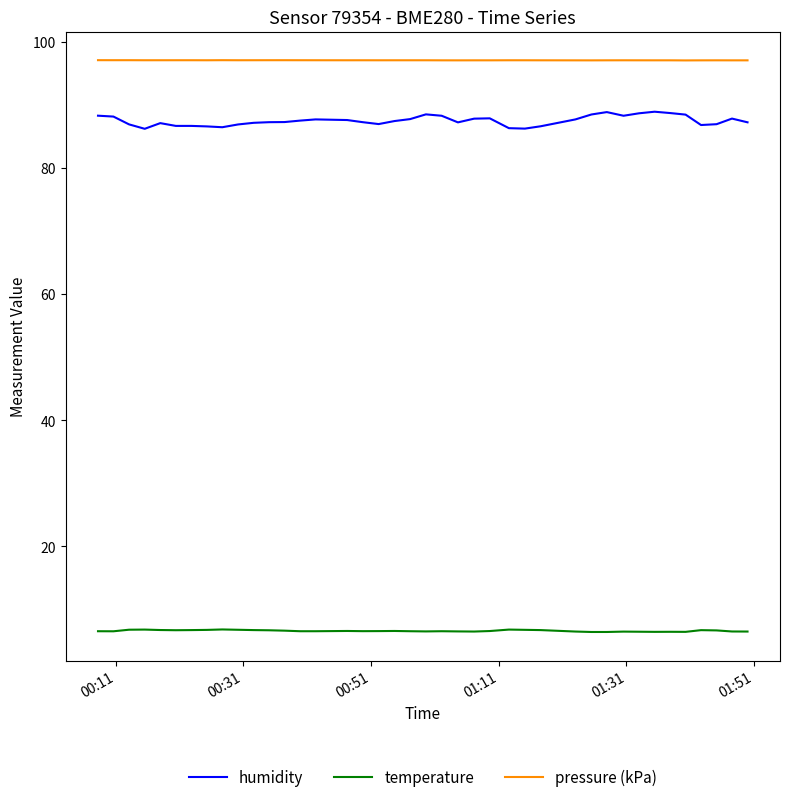

Which series has the largest range (max minus min)?

humidity